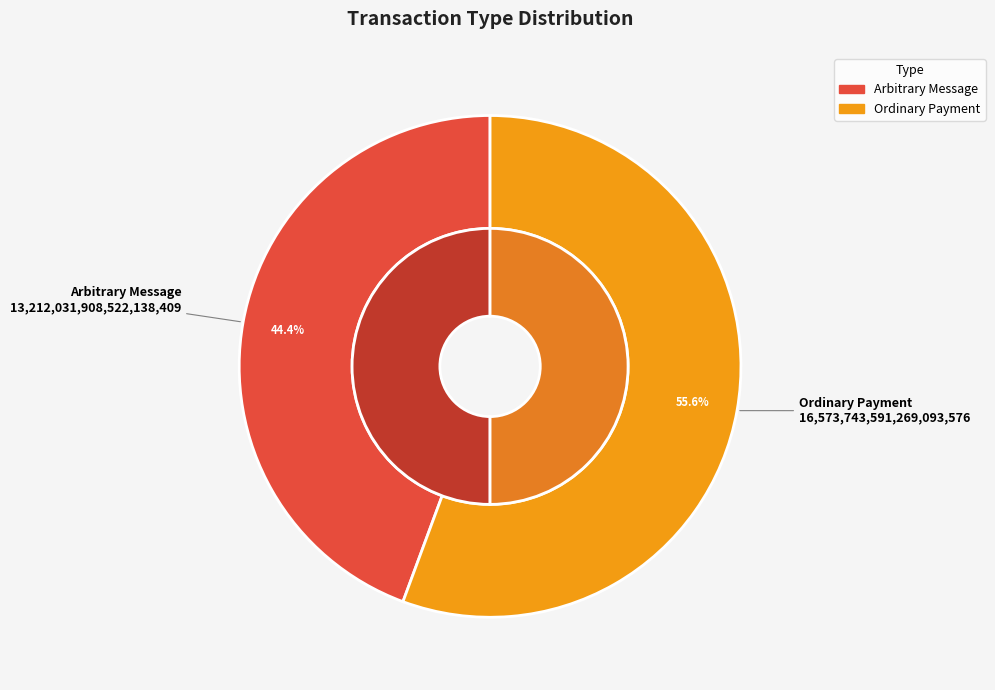

To the nearest percent, what is the average slice percentage?

50%